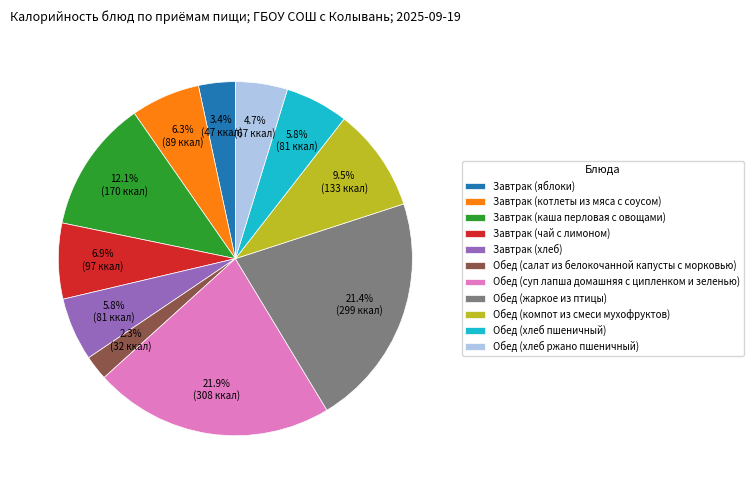

Approximately how many times larger is the value at Обед (хлеб ржано пшеничный) compared to Завтрак (яблоки)?

1.4